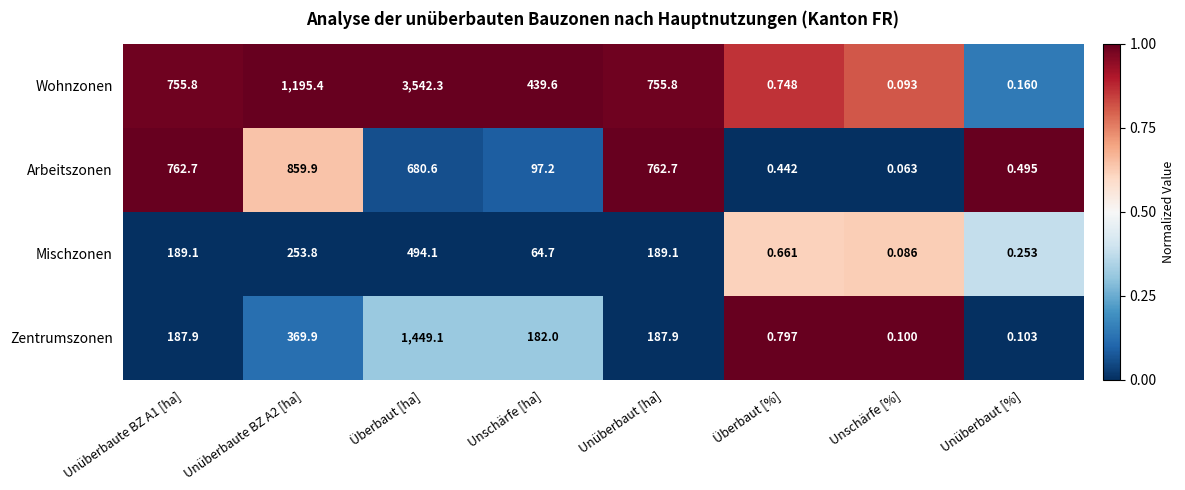

Which category has the lowest value in the Mischzonen series?

Unschärfe [%]